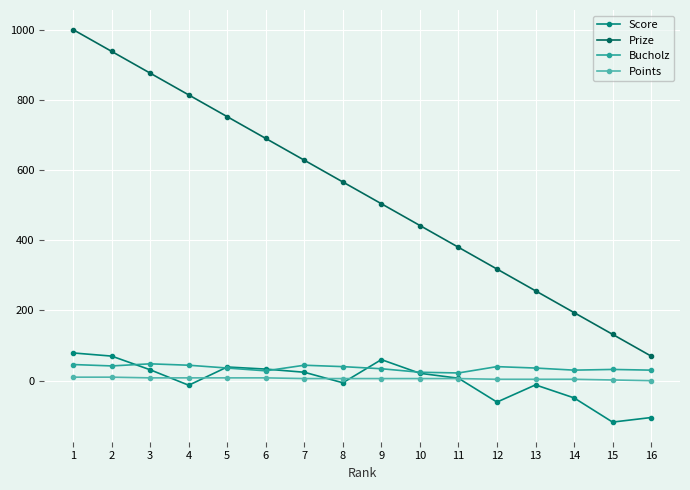

At which category does Score reach its first local valley?

4